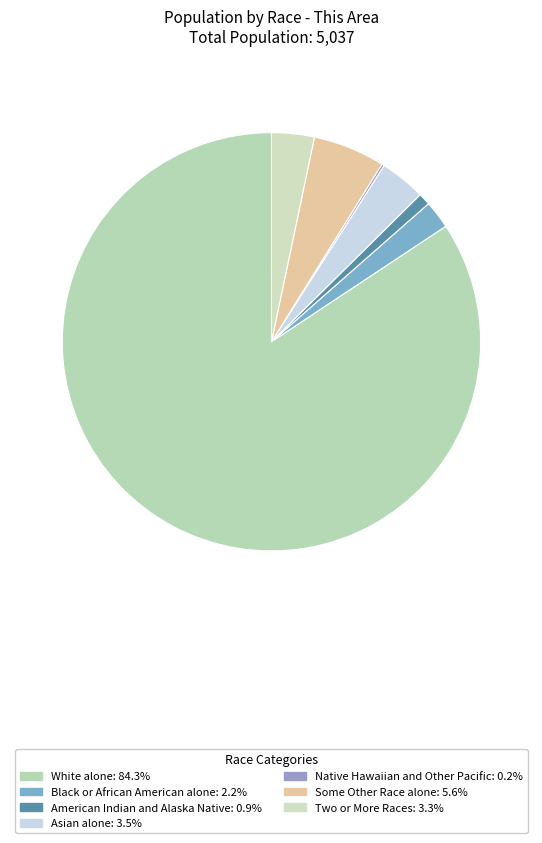

Which slice is the largest?

White alone